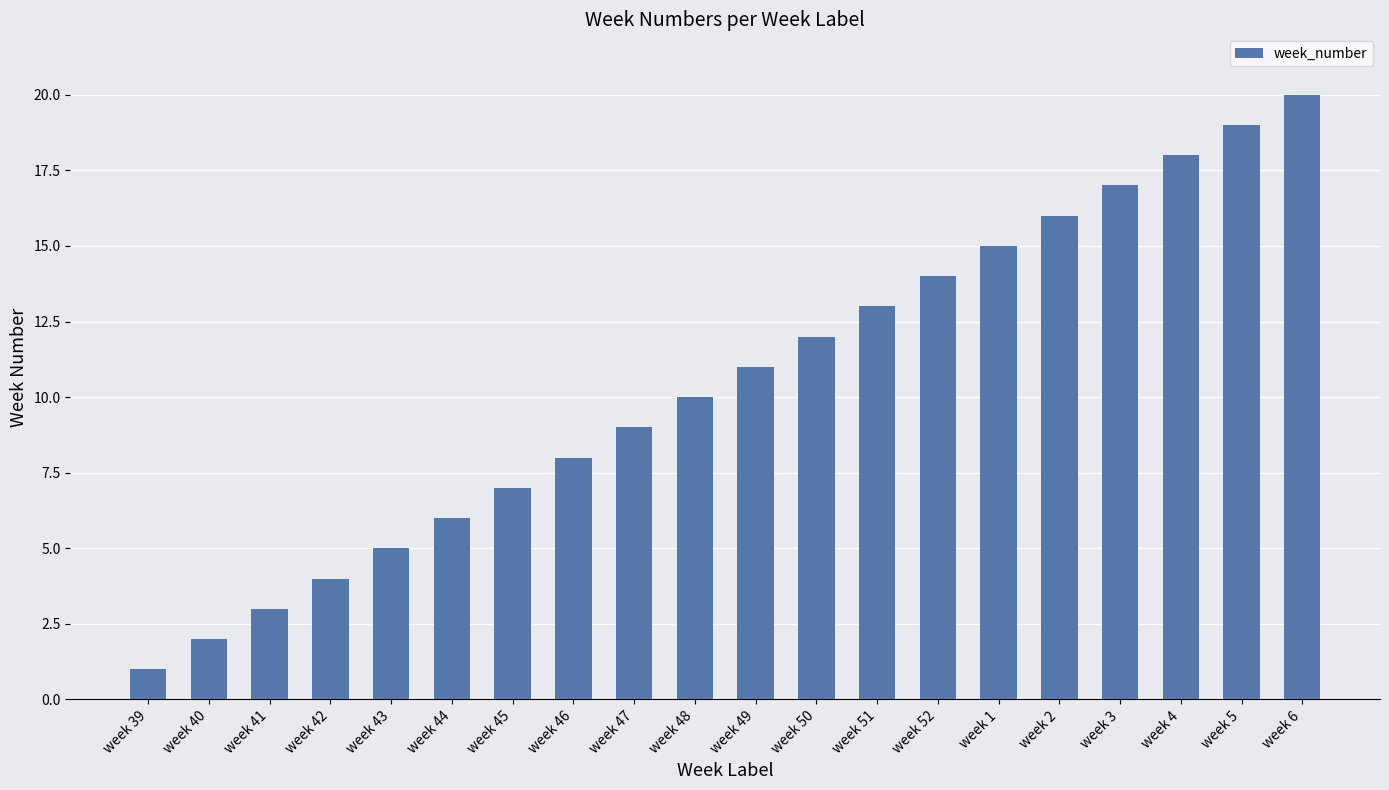

Reading left to right, list all the values displayed in this chart.

week 39=1	week 40=2	week 41=3	week 42=4	week 43=5	week 44=6	week 45=7	week 46=8	week 47=9	week 48=10	week 49=11	week 50=12	week 51=13	week 52=14	week 1=15	week 2=16	week 3=17	week 4=18	week 5=19	week 6=20